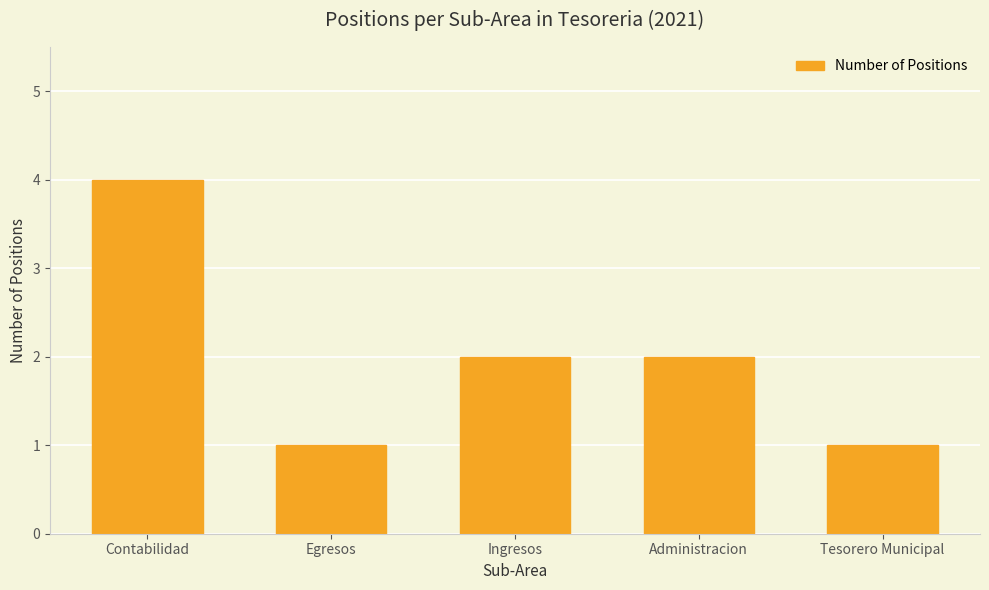

Count the values in the range 1 to 2.

4